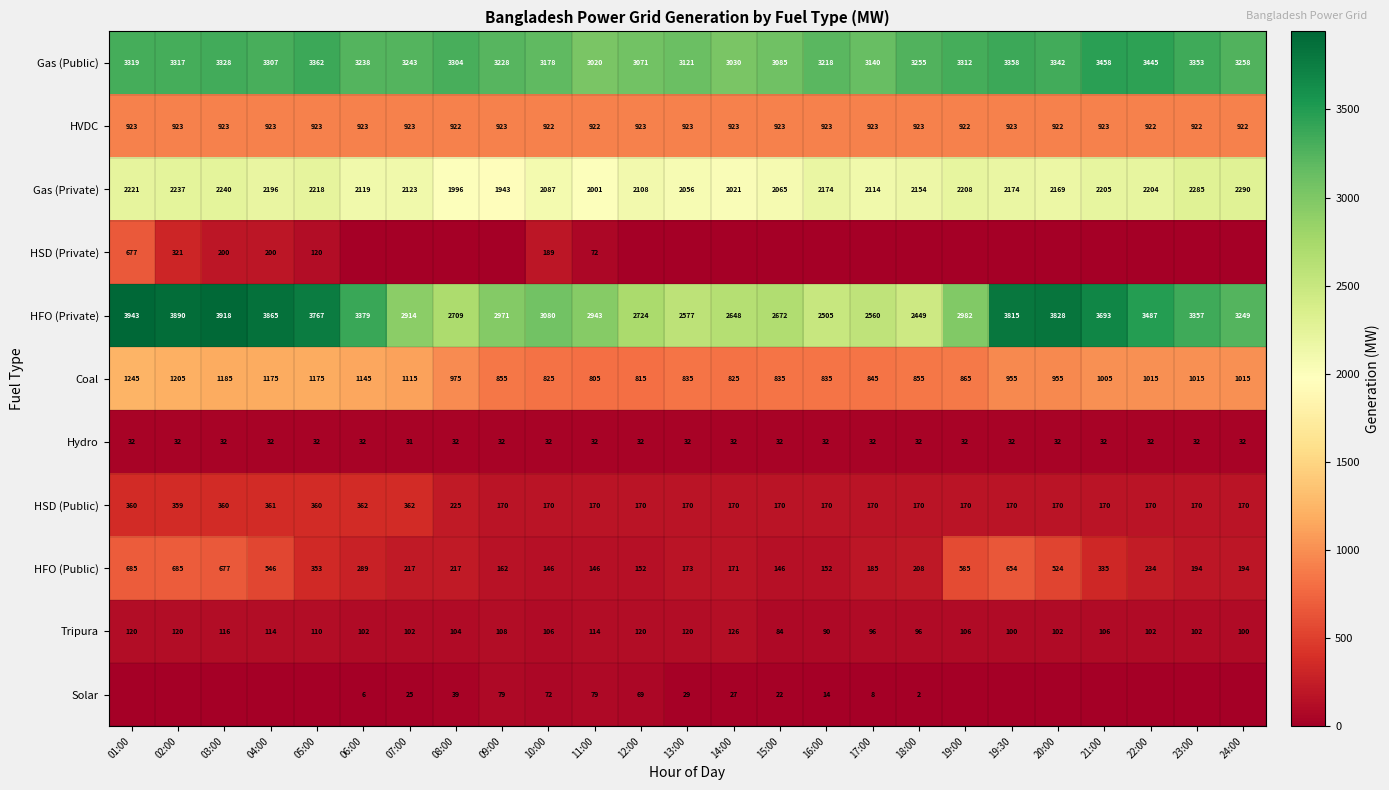

The Tripura series shows 80 at 02:00. True or false?

False